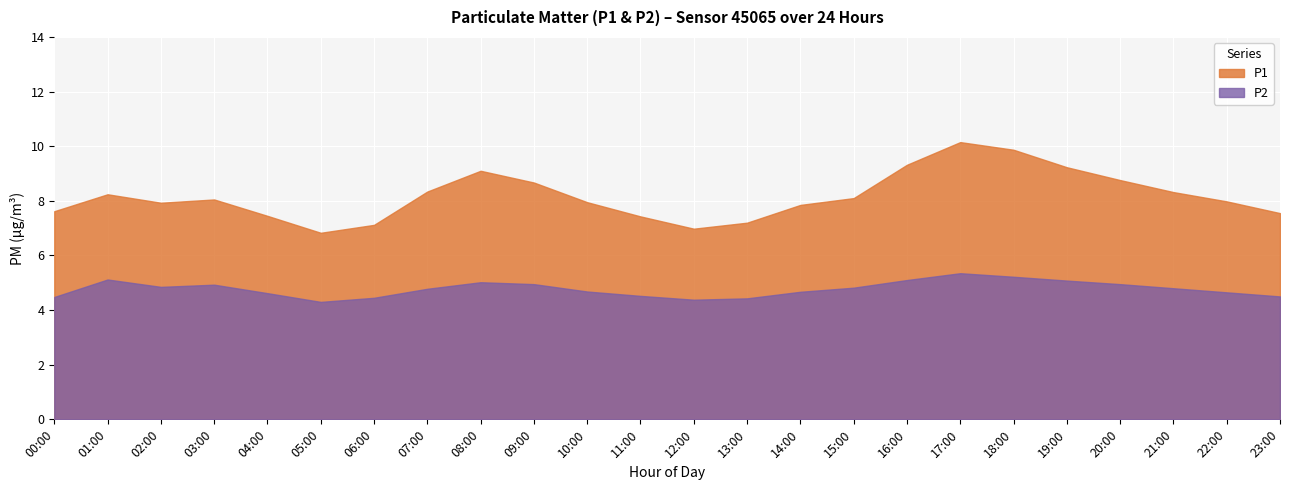

What is the spread (max minus min) of values at 18:00?

4.6